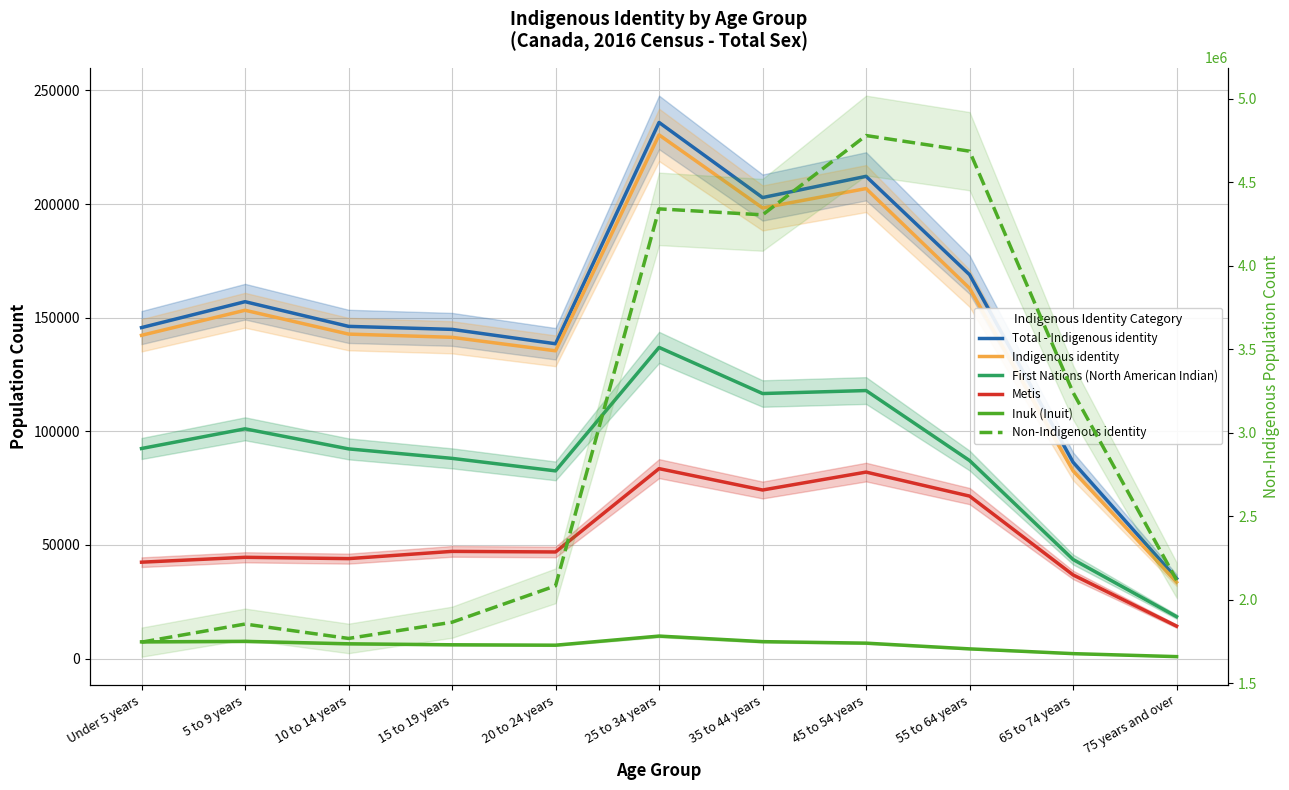

Reading left to right, transcribe all the data shown in this chart.

Total - Indigenous identity: Under 5 years=145645	5 to 9 years=157040	10 to 14 years=146185	15 to 19 years=144860	20 to 24 years=138530	25 to 34 years=235905	35 to 44 years=202855	45 to 54 years=212195	55 to 64 years=168910	65 to 74 years=86410	75 years and over=35255
Indigenous identity: Under 5 years=142245	5 to 9 years=153270	10 to 14 years=142785	15 to 19 years=141365	20 to 24 years=135430	25 to 34 years=230425	35 to 44 years=198285	45 to 54 years=206815	55 to 64 years=162930	65 to 74 years=82625	75 years and over=33625
First Nations (North American Indian): Under 5 years=92445	5 to 9 years=101105	10 to 14 years=92280	15 to 19 years=88105	20 to 24 years=82600	25 to 34 years=136920	35 to 44 years=116630	45 to 54 years=117945	55 to 64 years=87140	65 to 74 years=43610	75 years and over=18460
Metis: Under 5 years=42425	5 to 9 years=44575	10 to 14 years=43990	15 to 19 years=47180	20 to 24 years=46925	25 to 34 years=83585	35 to 44 years=74185	45 to 54 years=82065	55 to 64 years=71505	65 to 74 years=36825	75 years and over=14290
Inuk (Inuit): Under 5 years=7380	5 to 9 years=7595	10 to 14 years=6520	15 to 19 years=6085	20 to 24 years=5905	25 to 34 years=9915	35 to 44 years=7470	45 to 54 years=6805	55 to 64 years=4285	65 to 74 years=2190	75 years and over=875
Non-Indigenous identity: Under 5 years=1745855	5 to 9 years=1854245	10 to 14 years=1768085	15 to 19 years=1865190	20 to 24 years=2083145	25 to 34 years=4340675	35 to 44 years=4304920	45 to 54 years=4779785	55 to 64 years=4686150	65 to 74 years=3240850	75 years and over=2117390